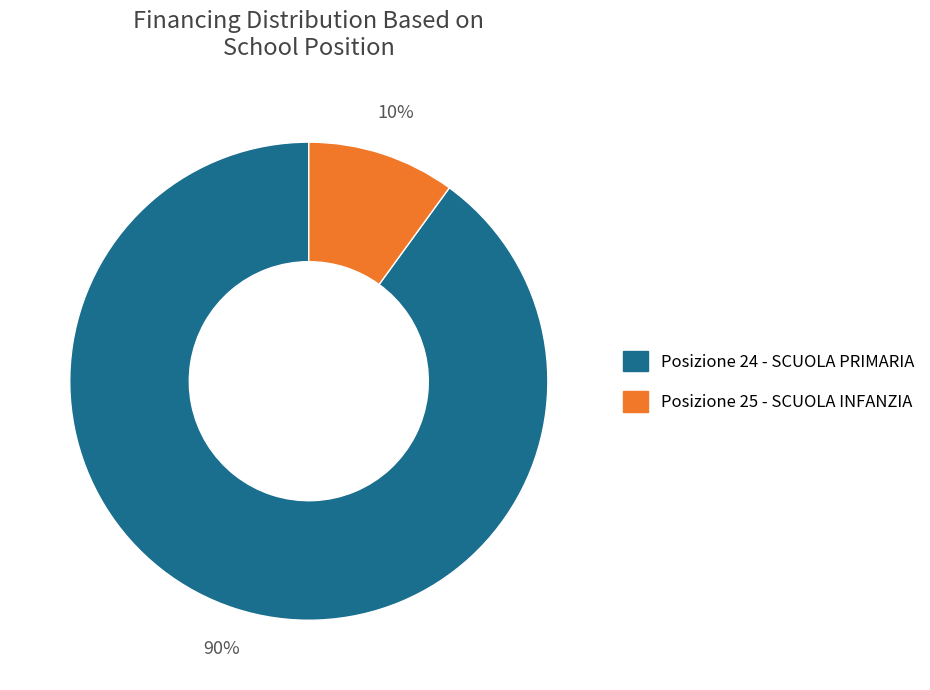

What is the largest slice in the pie chart?

Posizione 24 - SCUOLA PRIMARIA